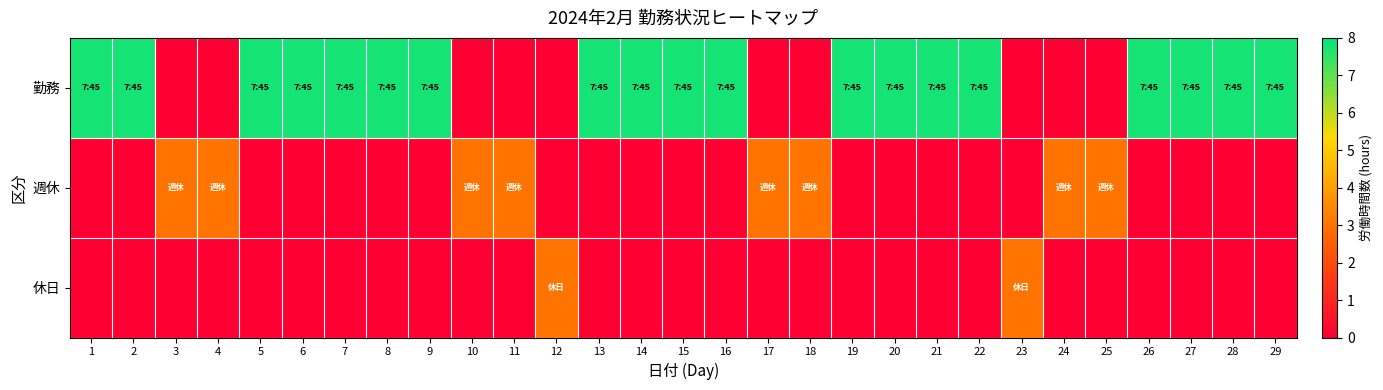

Which category has the lowest value across all series?

3